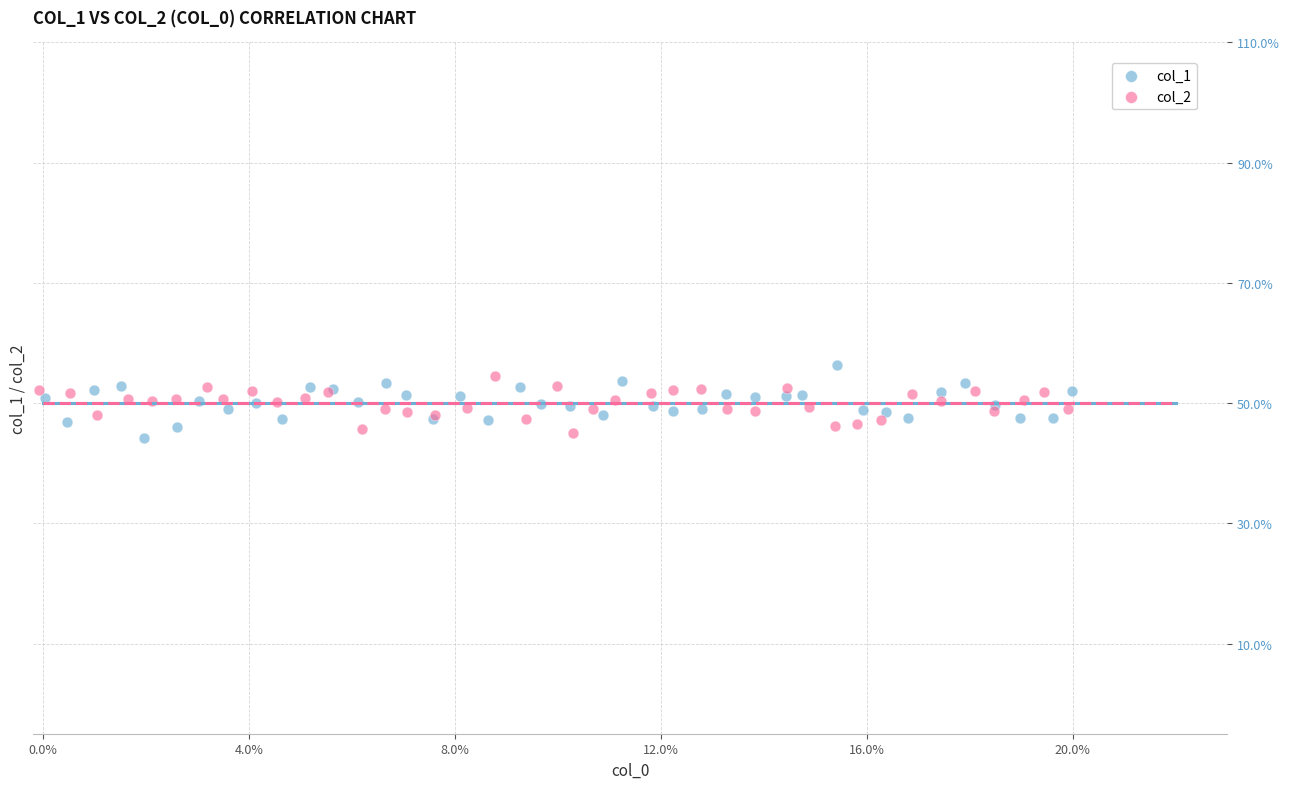

What are all the series names shown in the legend?

col_1, col_2